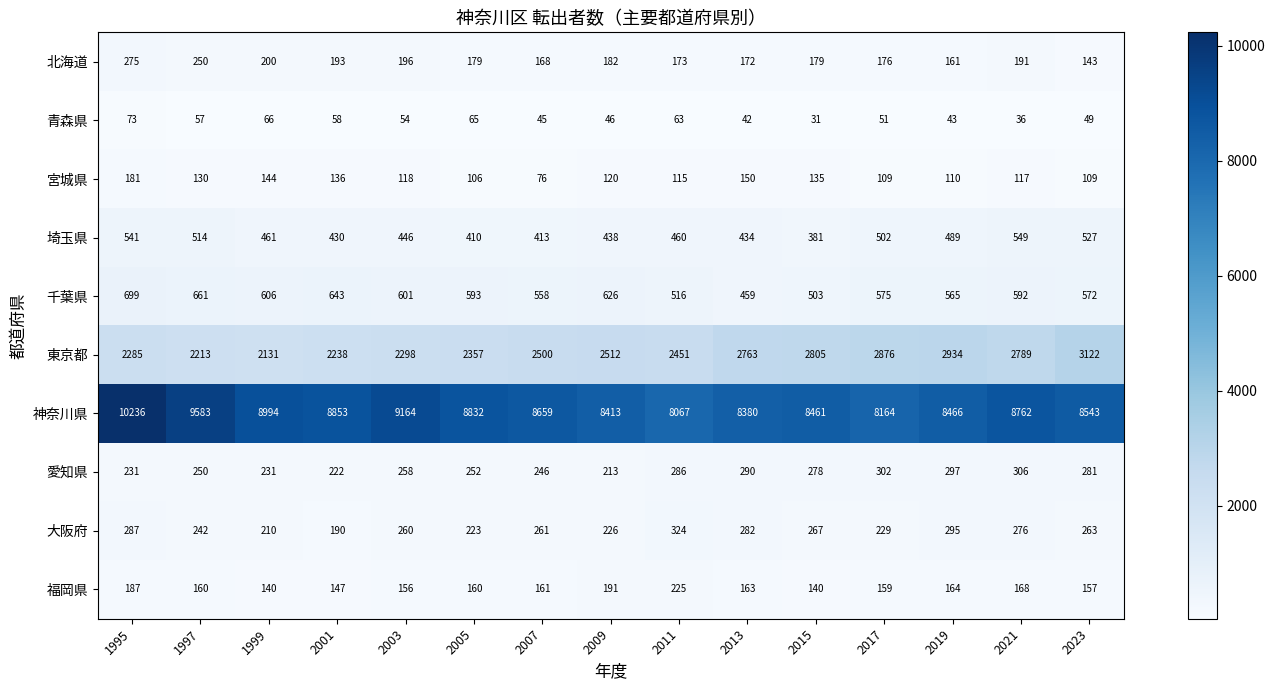

The 北海道 series shows 218 at 2023. True or false?

False